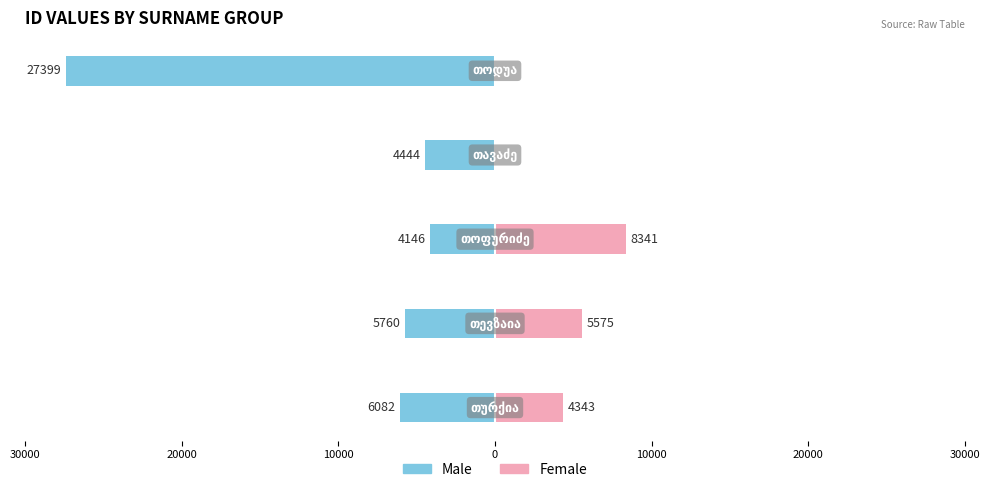

True or false: Female has a value of 12348 at 10000.

False